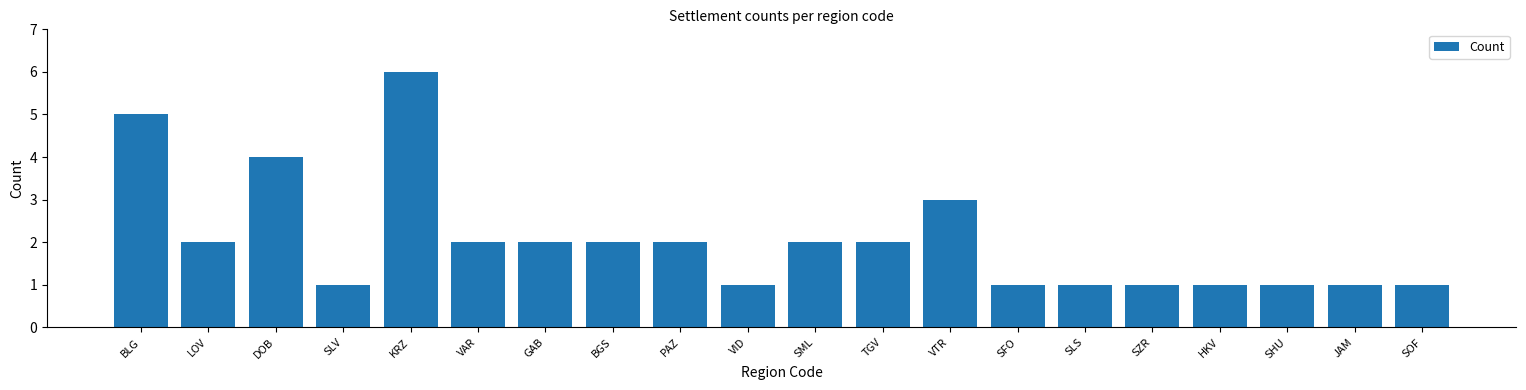

Between GAB and SLV, which is larger?

GAB